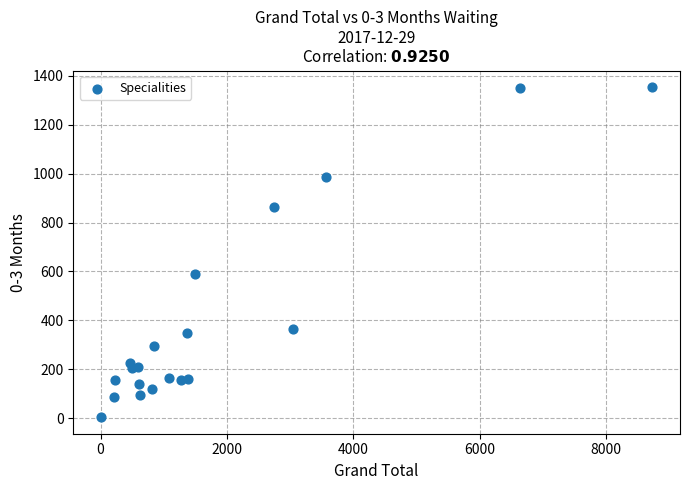

What Y value in the scatter plot is closest to 679?

588